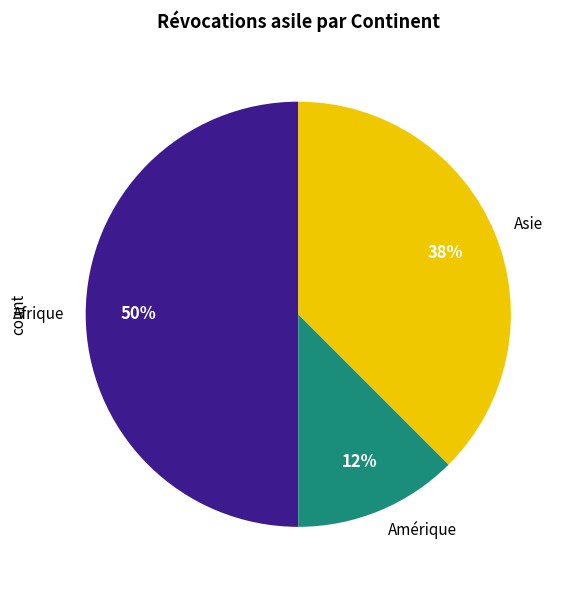

Combined, do Afrique and Amérique account for over 50%?

Yes